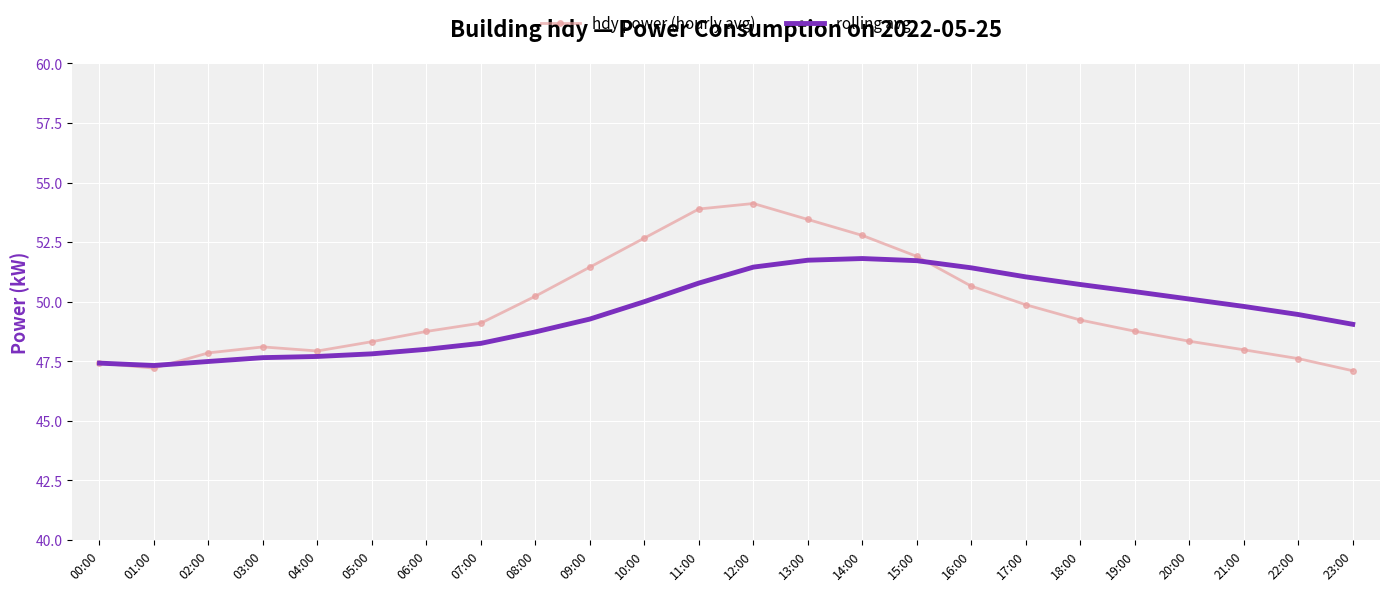

Which series has the largest total across all categories?

hdy power (hourly avg)